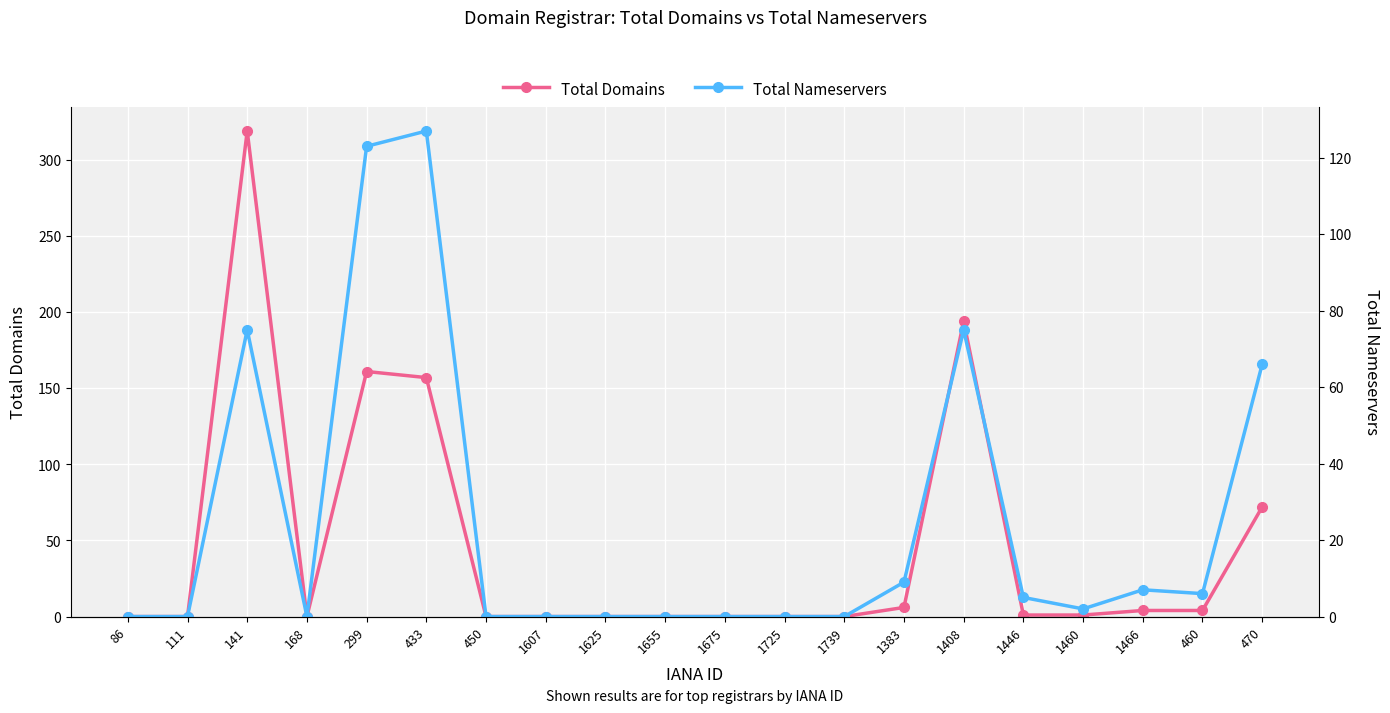

How many times do Total Nameservers and Total Domains cross each other?

3